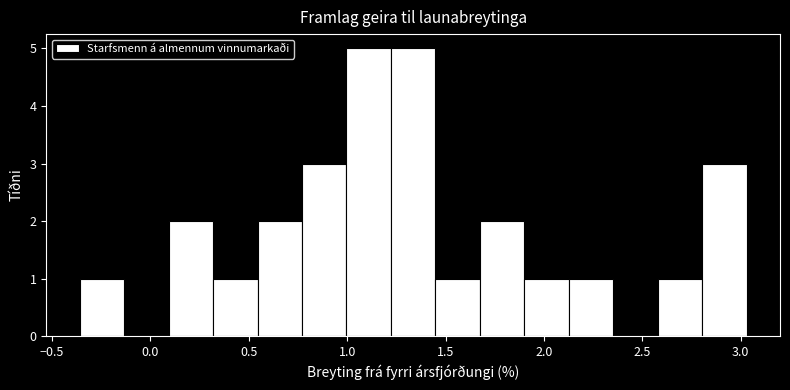

Reading left to right, transcribe this chart: for each bar, give the range it covers on the x-axis and its height. Neither the bar edges nor the heights are printed on the chart, so give them approximately, as read against the axes.

-0.35 to -0.15: 1
-0.15 to 0.10: 0
0.10 to 0.30: 2
0.30 to 0.55: 1
0.55 to 0.75: 2
0.75 to 1.00: 3
1.00 to 1.20: 5
1.20 to 1.45: 5
1.45 to 1.65: 1
1.65 to 1.90: 2
1.90 to 2.15: 1
2.15 to 2.35: 1
2.35 to 2.60: 0
2.60 to 2.80: 1
2.80 to 3.05: 3